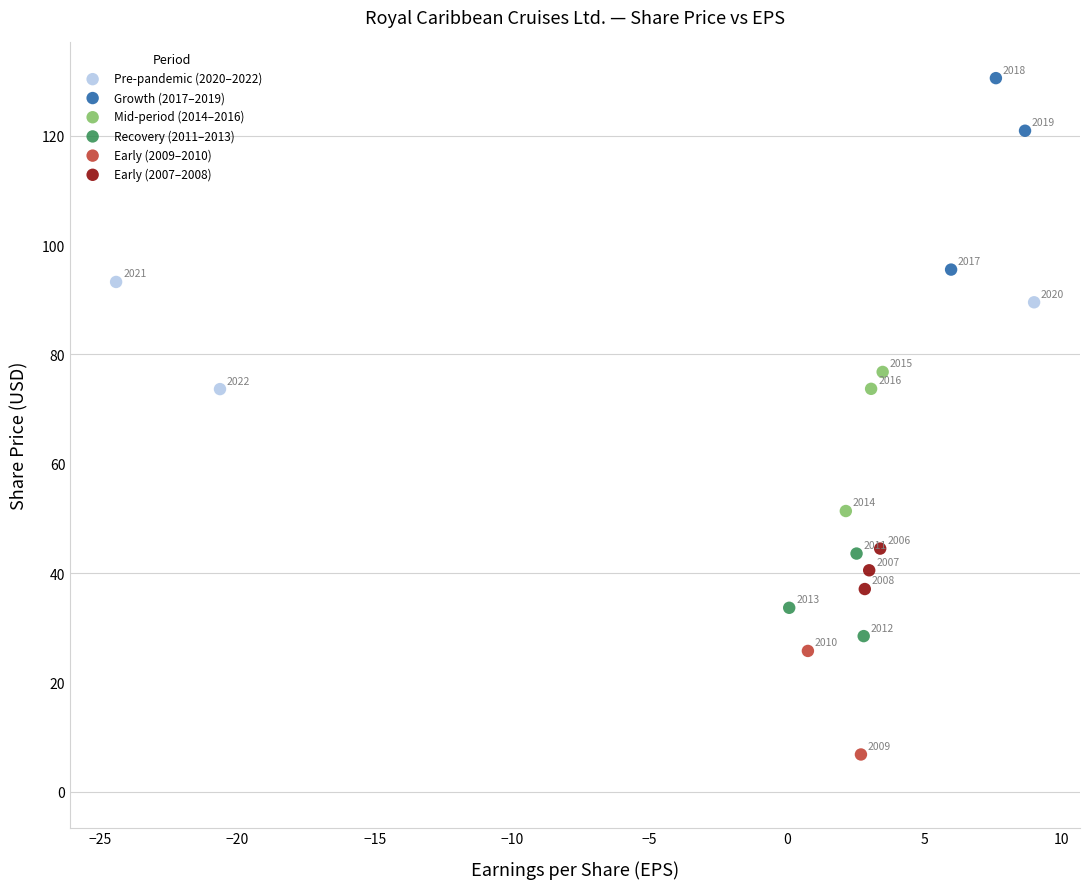

Which series reaches the minimum Y coordinate?

Early (2009–2010)